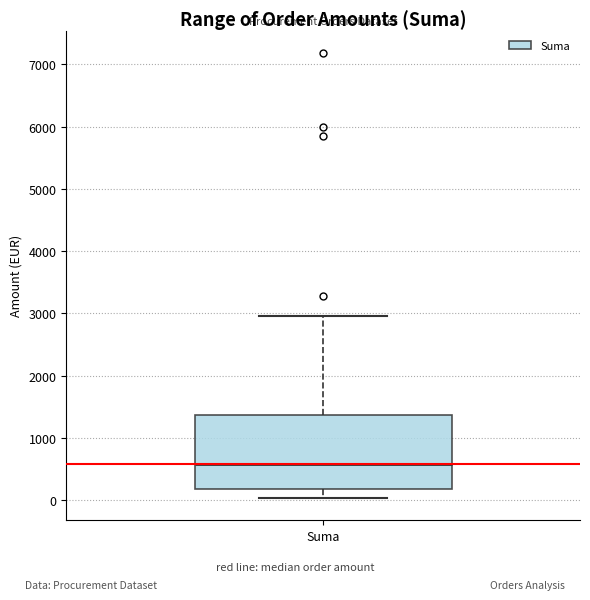

Where is the upper edge of the box for Suma on the y-axis? The values are not printed on the chart, so give them approximately, as read against the axis.

1400